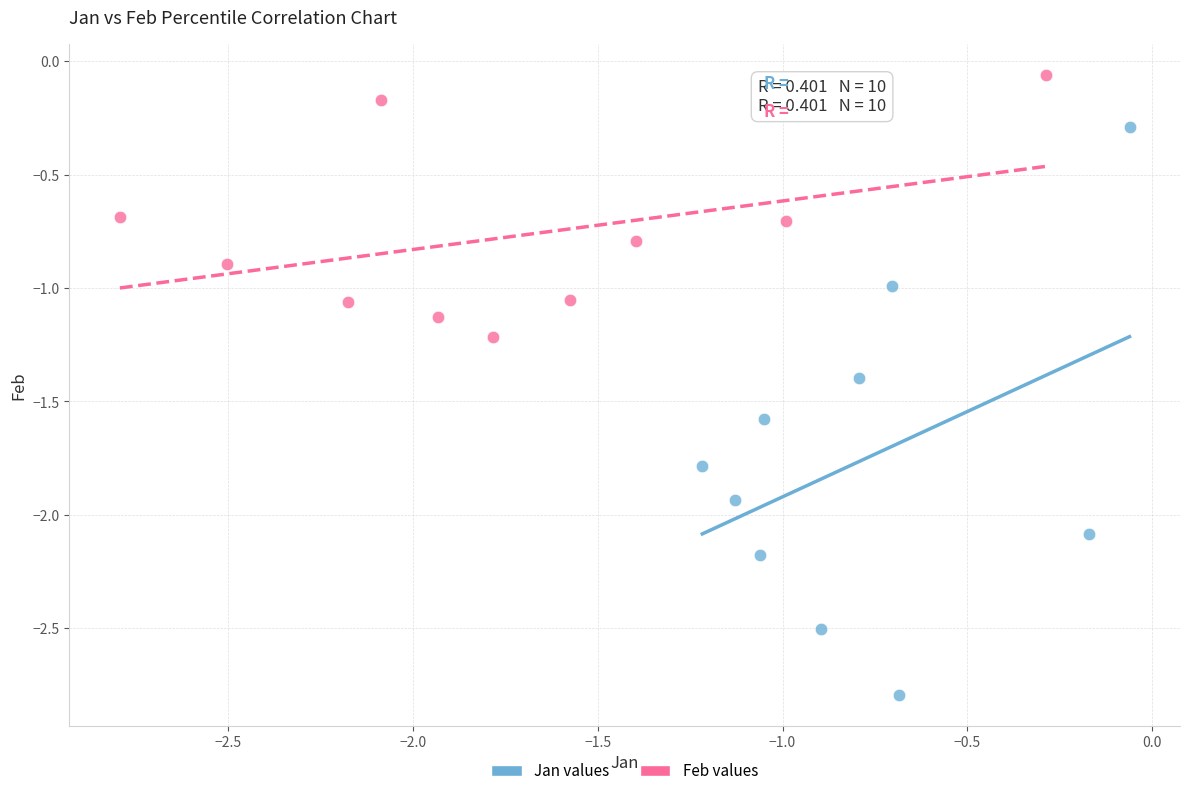

What are all the series names shown in the legend?

Jan values, Feb values